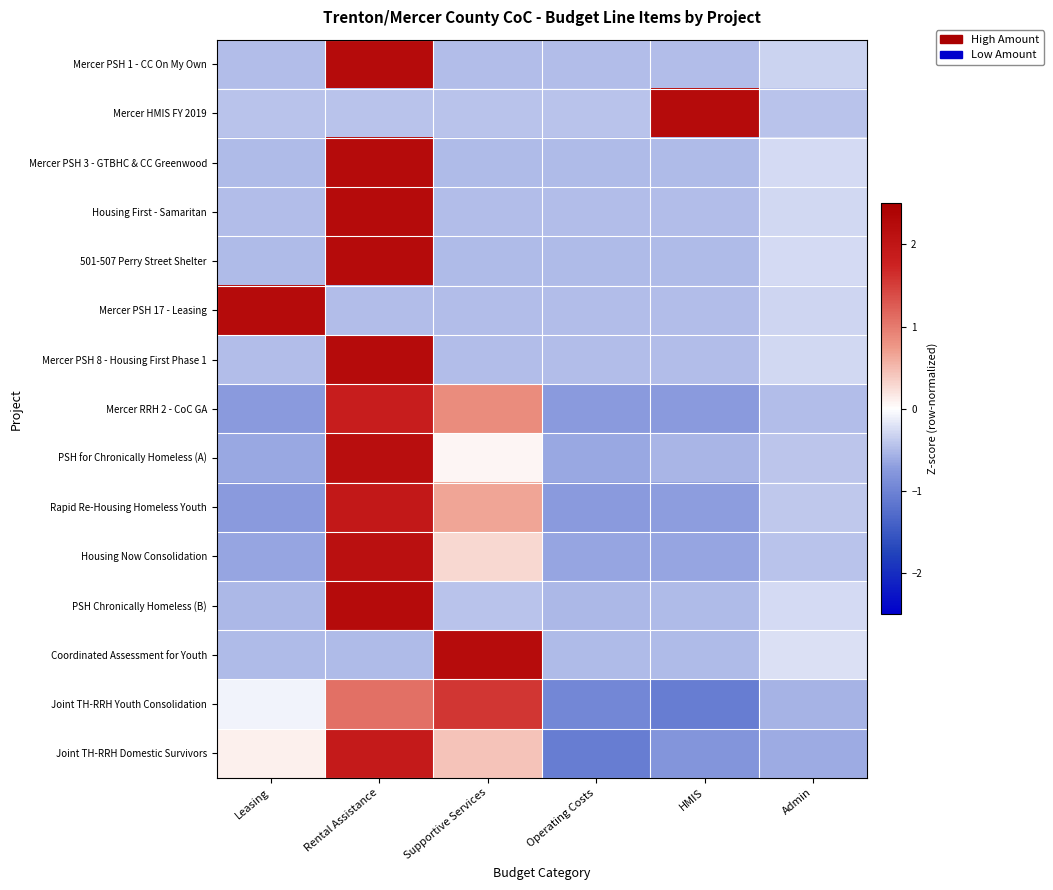

At which category is the sum across all series the highest?

Rental Assistance